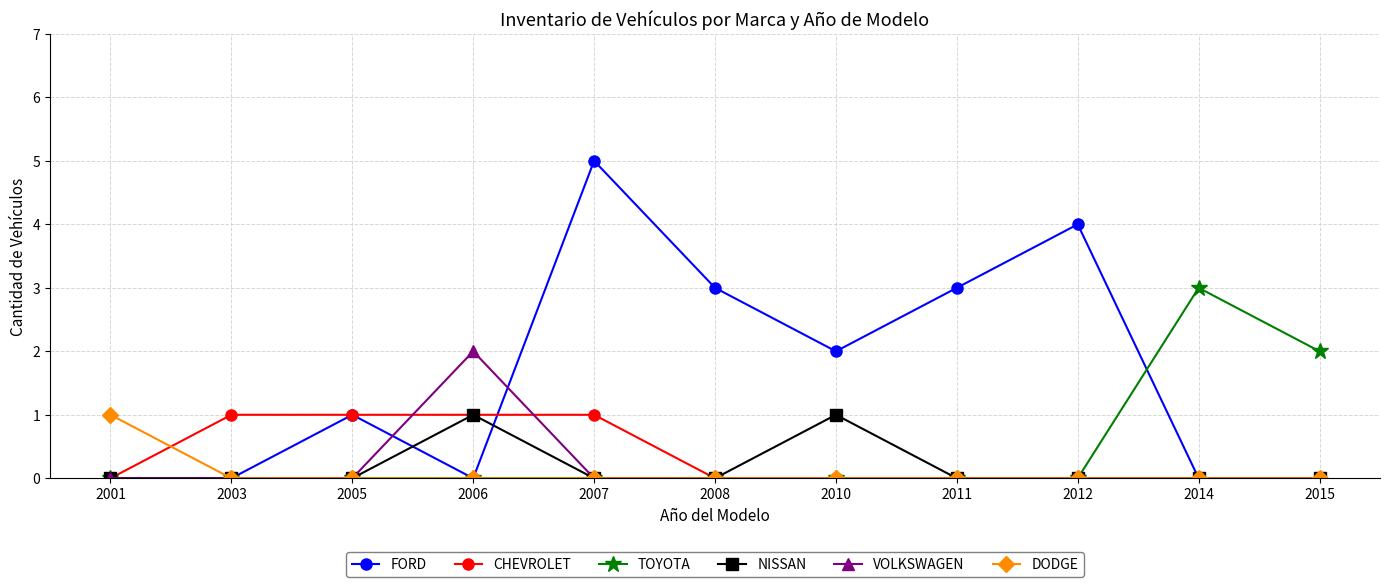

What is the sum of the NISSAN values at 2005 and 2006?

1